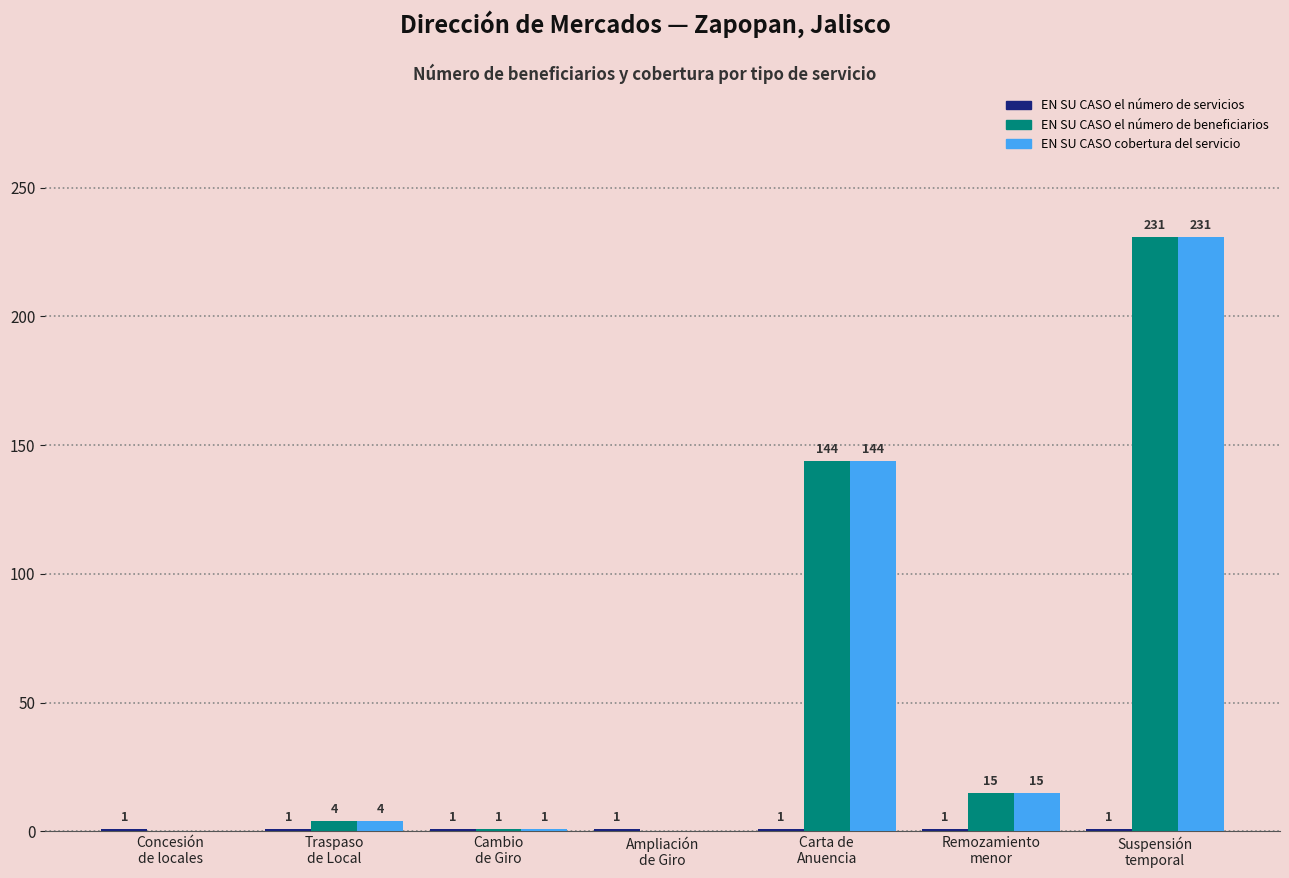

What is the sum of all EN SU CASO el número de beneficiarios values?

395